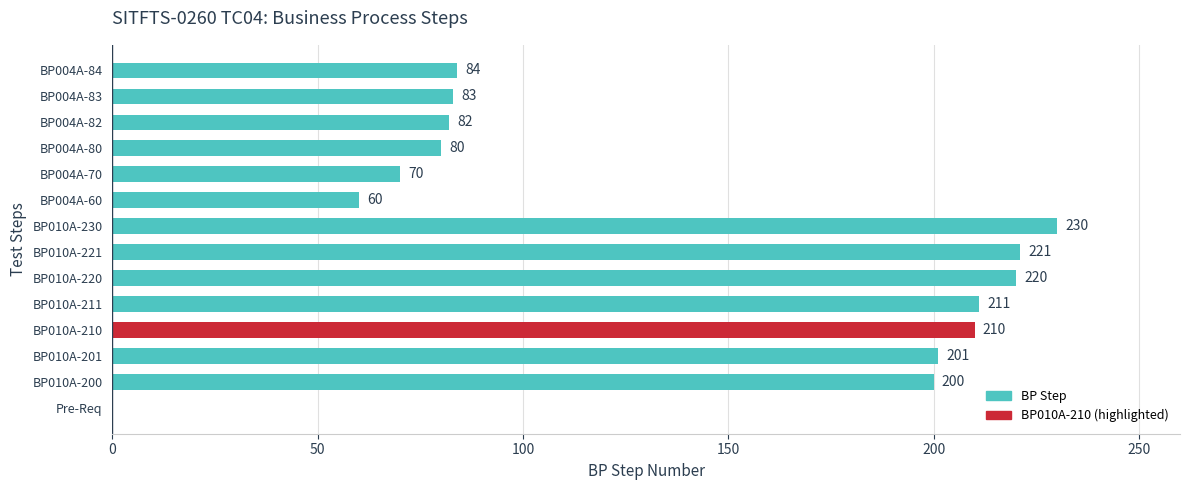

Count the number of data series in this chart.

1